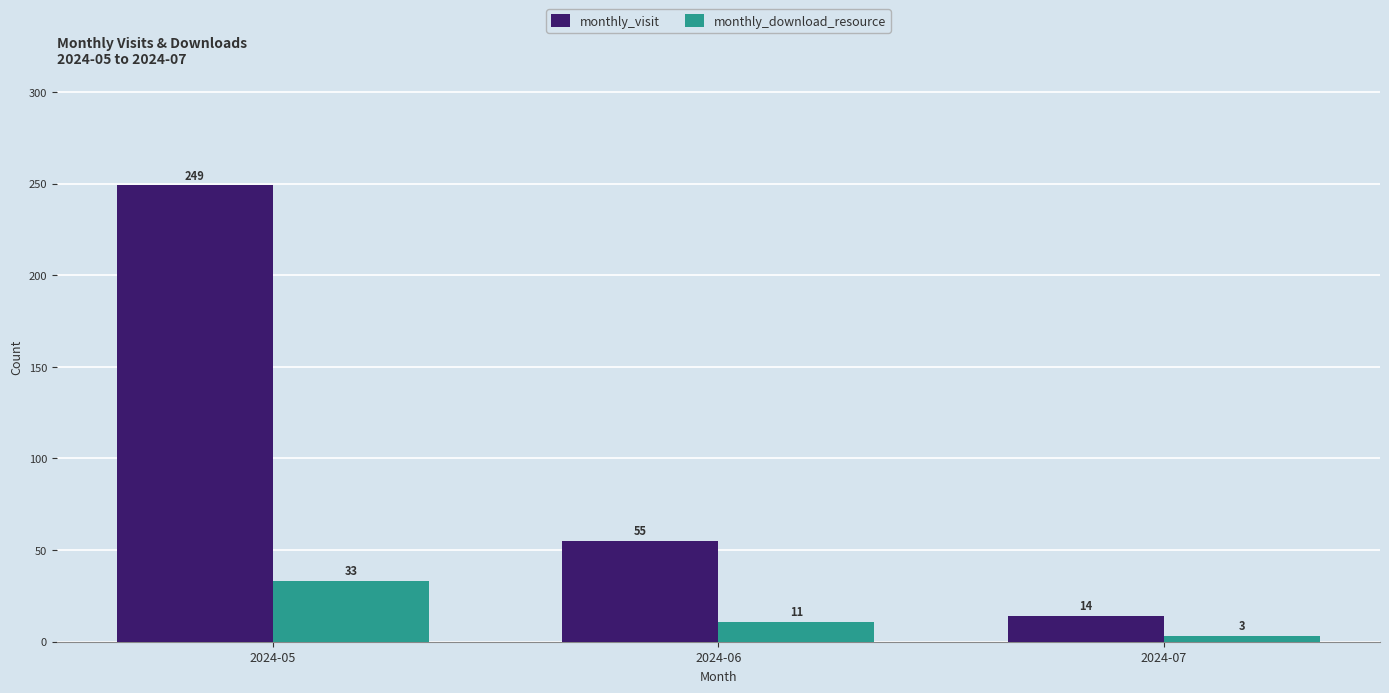

At which category is the sum across all series the highest?

2024-05